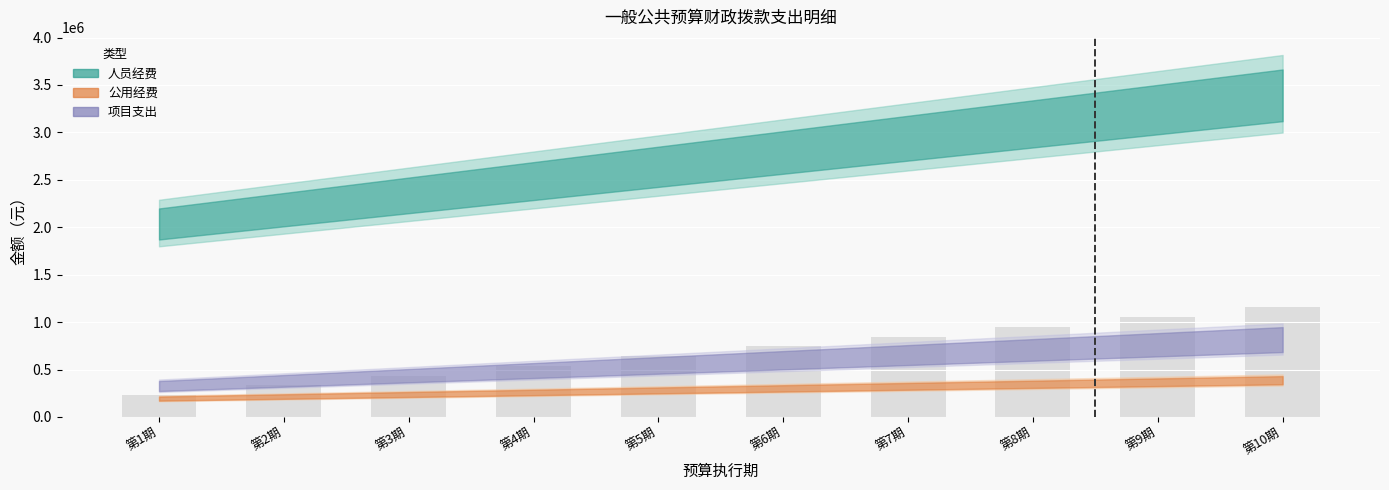

What is the difference between the maximum and minimum values?

923741.8